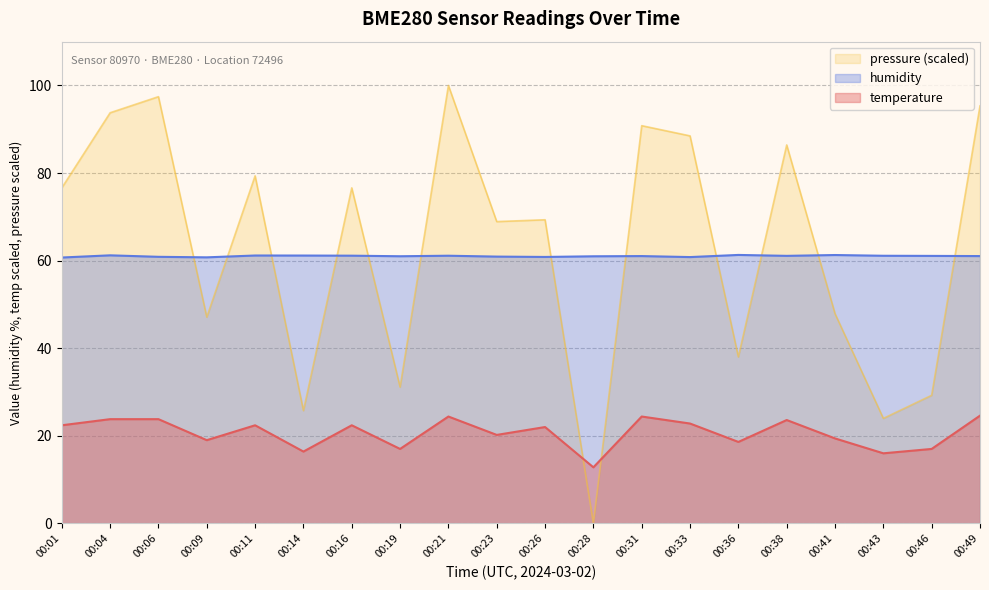

Where is the first local minimum for temperature?

00:09